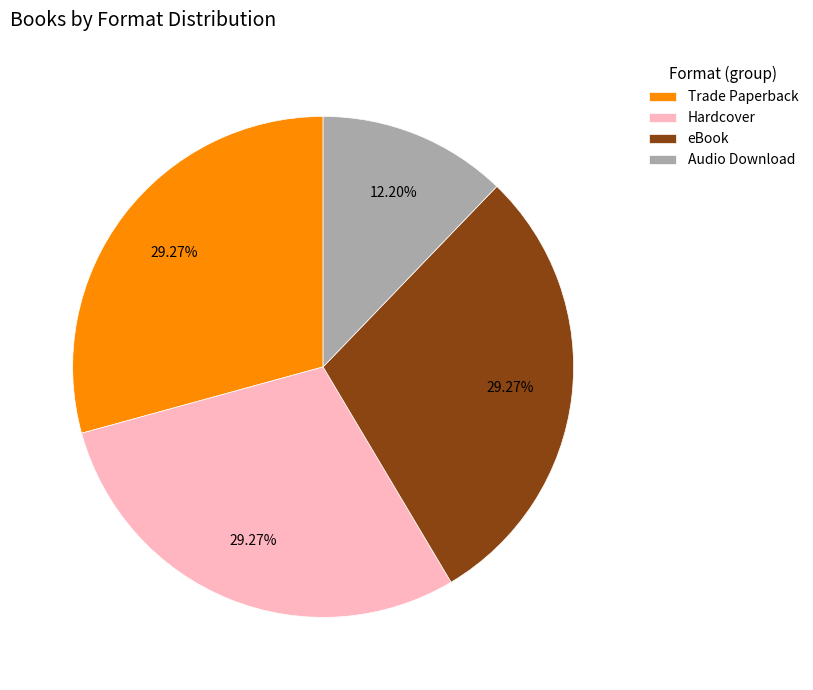

How many segments does this pie chart have?

4